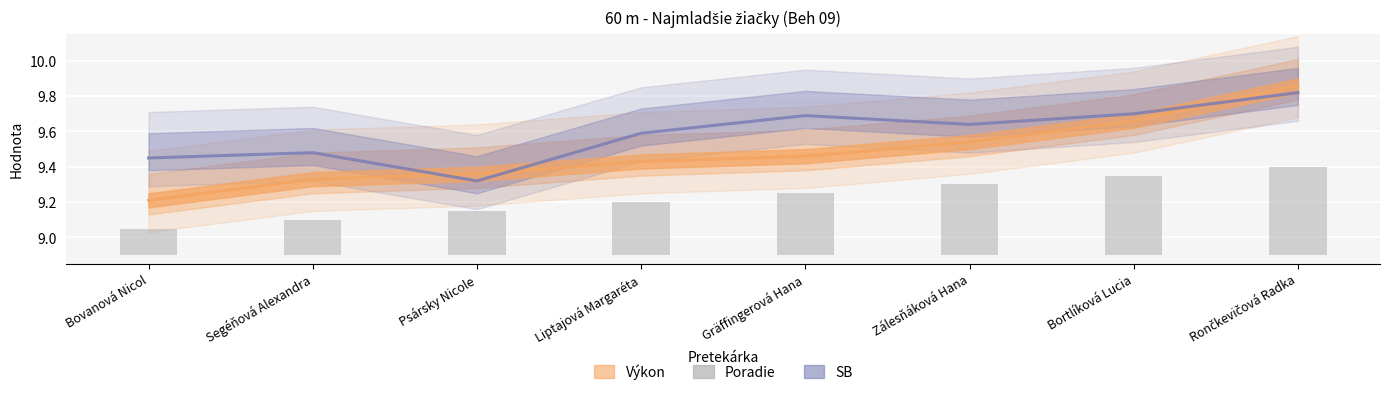

What is the label of the 8th bar from the left?

Rončkevičová Radka